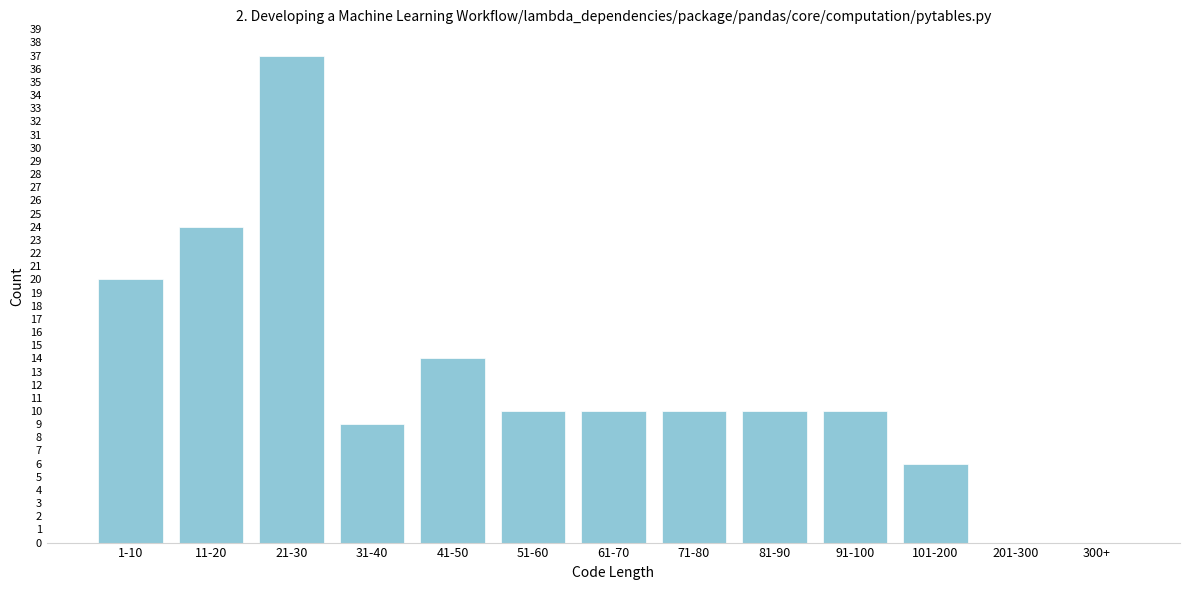

Reading left to right, extract all data points from this chart.

1-10=20	11-20=24	21-30=37	31-40=9	41-50=14	51-60=10	61-70=10	71-80=10	81-90=10	91-100=10	101-200=6	201-300=0	300+=0